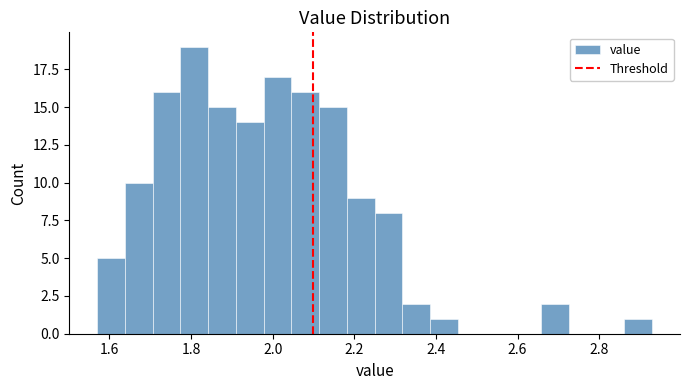

Around what value on the x-axis is the tallest bar? Give the approximate position of its centre, as read against the axis.

1.80